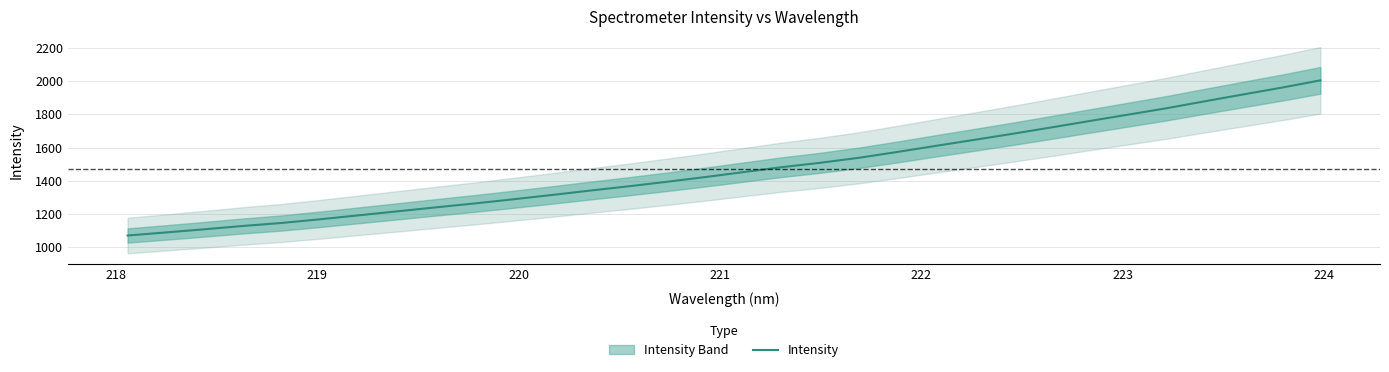

What is the lowest value of the Intensity series?

1070.4